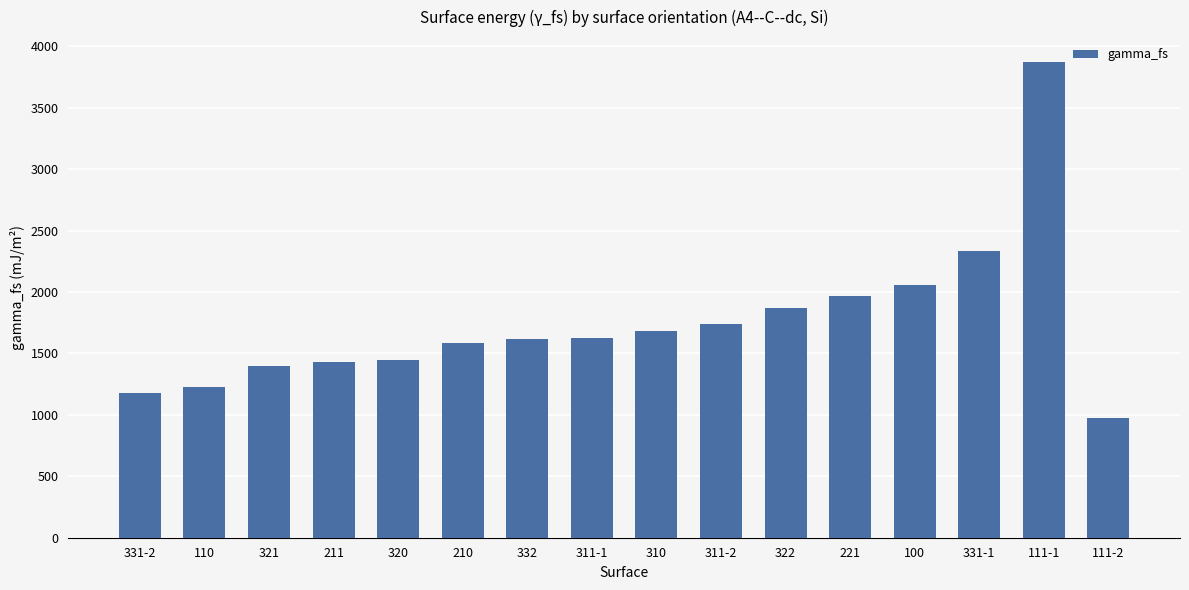

What is the sum of the values at 221 and 331-1?

4300.8